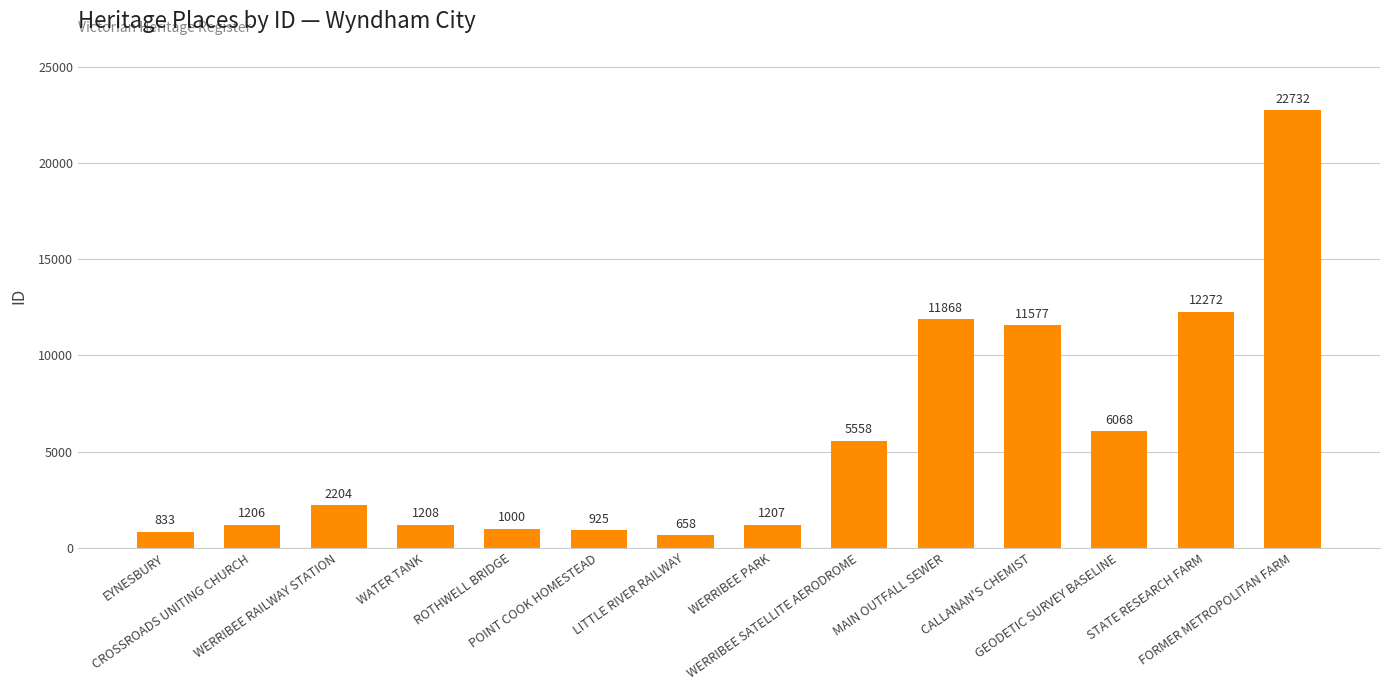

Where is the data nearest to the value 11695?

CALLANAN'S CHEMIST